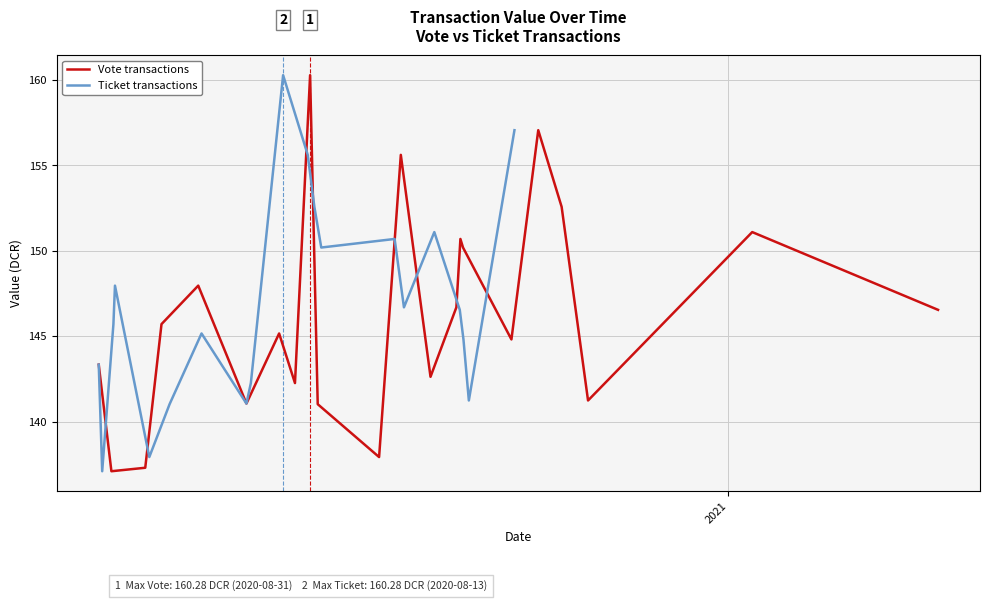

What is the maximum value for Vote transactions?

160.3